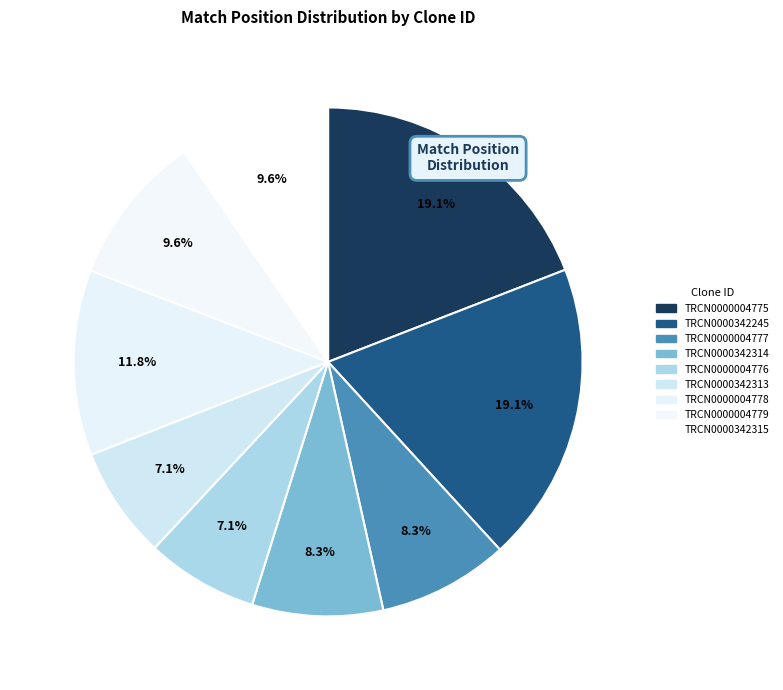

How many slices are in this pie chart?

9